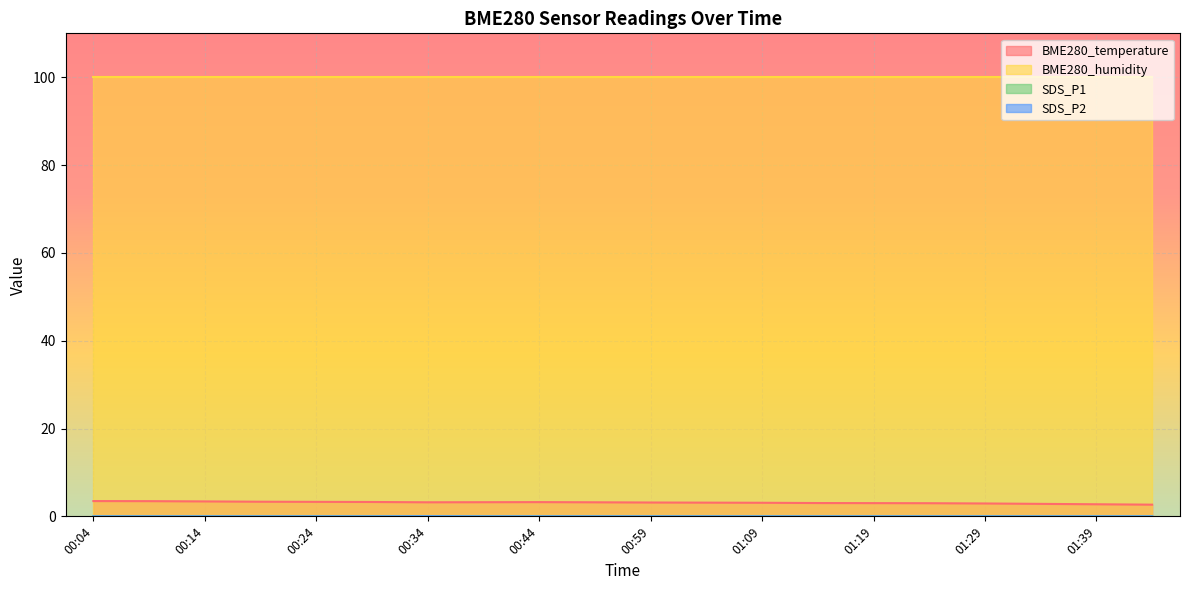

What is the value of the BME280_temperature point at the 20th from the left?

2.7